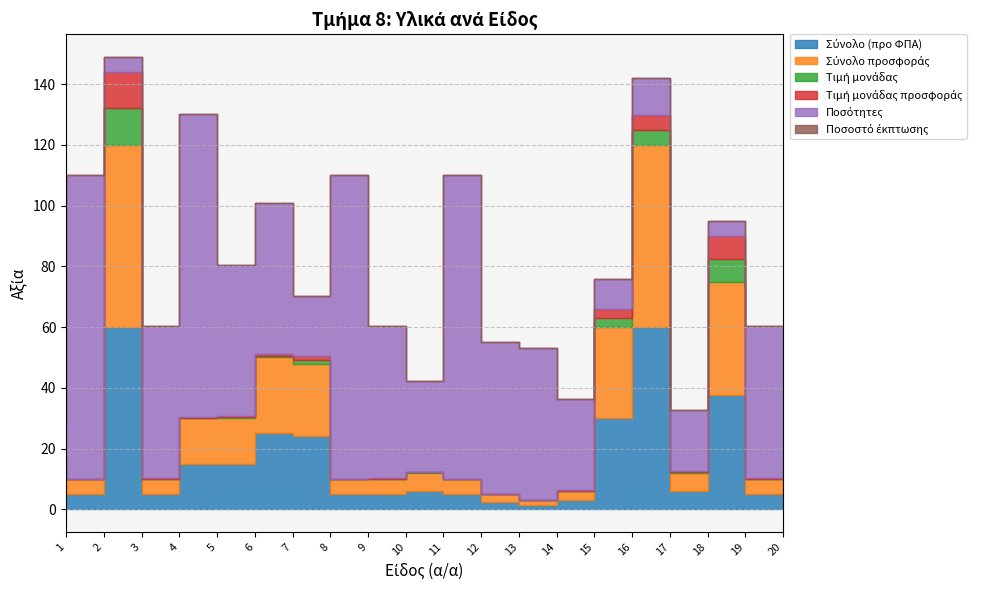

At how many categories does at least one series exceed 12?

19